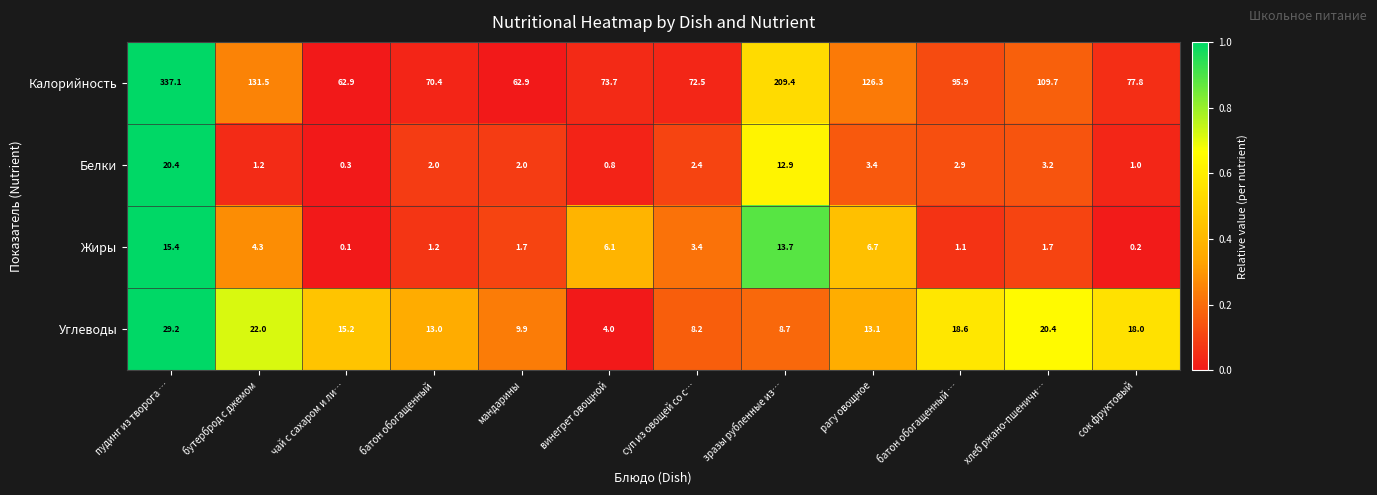

What is the sum of the Углеводы values at батон обогащенный and бутерброд с джемом?

35.0